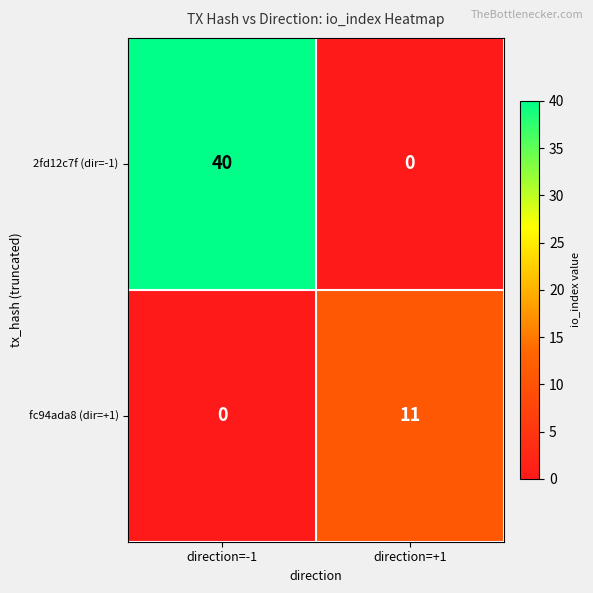

What is the difference between the maximum and minimum values in the 2fd12c7f (dir=-1) series?

40